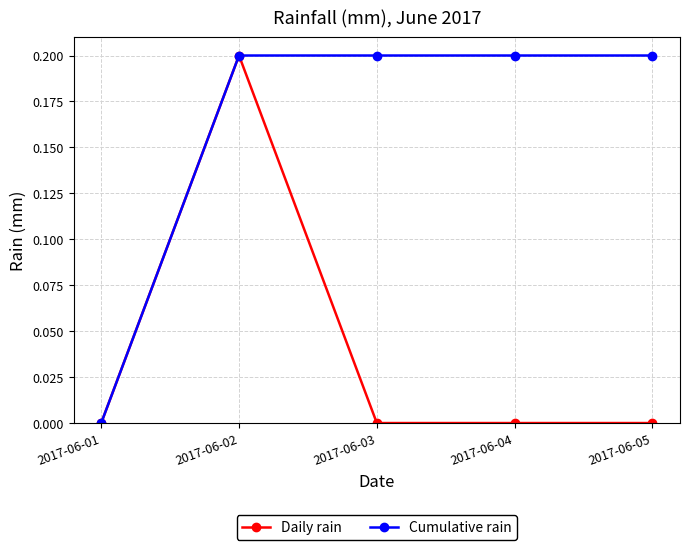

How many values in Cumulative rain are above zero?

4